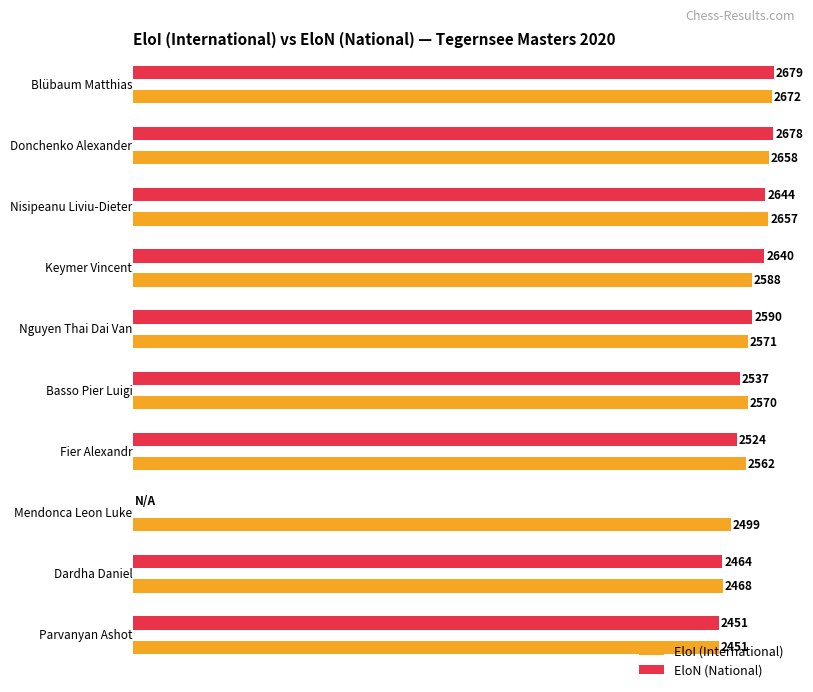

What are all the series names shown in the legend?

EloI, EloN